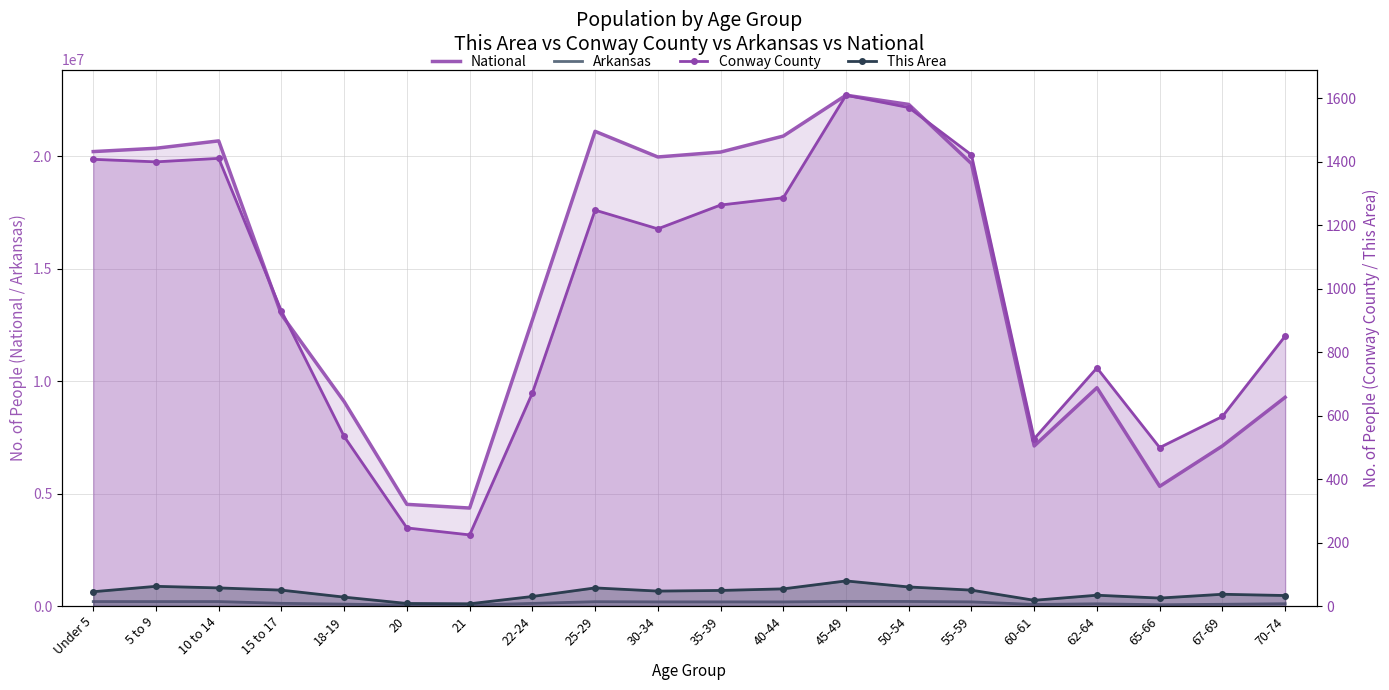

Reading left to right, list all the values displayed in this chart.

National: Under 5=20201362	5 to 9=20348657	10 to 14=20677194	15 to 17=12954254	18-19=9086089	20=4519129	21=4354294	22-24=12712576	25-29=21101849	30-34=19962099	35-39=20179642	40-44=20890964	45-49=22708591	50-54=22298125	55-59=19664805	60-61=7113727	62-64=9704197	65-66=5319902	67-69=7115361	70-74=9278166
Arkansas: Under 5=197689	5 to 9=196877	10 to 14=197559	15 to 17=119350	18-19=84455	20=42770	21=40770	22-24=116110	25-29=192153	30-34=183739	35-39=183614	40-44=182594	45-49=205544	50-54=201722	55-59=183960	60-61=69489	62-64=97542	65-66=56719	67-69=76648	70-74=101235
Conway County: Under 5=1407	5 to 9=1399	10 to 14=1410	15 to 17=929	18-19=534	20=246	21=224	22-24=671	25-29=1247	30-34=1188	35-39=1263	40-44=1286	45-49=1609	50-54=1570	55-59=1421	60-61=527	62-64=750	65-66=499	67-69=597	70-74=850
This Area: Under 5=45	5 to 9=62	10 to 14=57	15 to 17=50	18-19=28	20=8	21=7	22-24=30	25-29=57	30-34=47	35-39=49	40-44=54	45-49=79	50-54=60	55-59=50	60-61=18	62-64=34	65-66=25	67-69=37	70-74=33